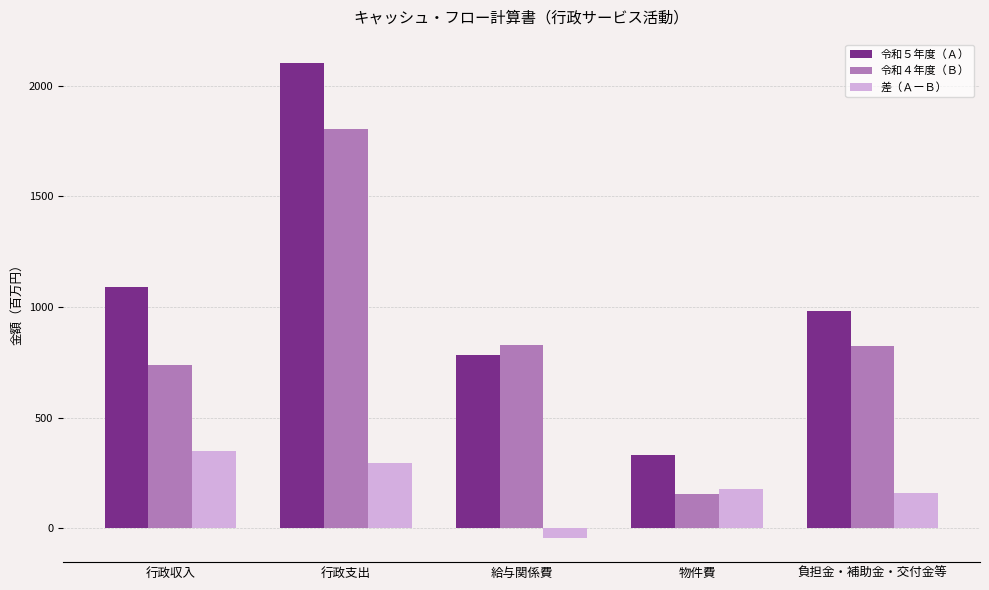

Which series changed the most between 行政支出 and 給与関係費?

令和５年度（Ａ）